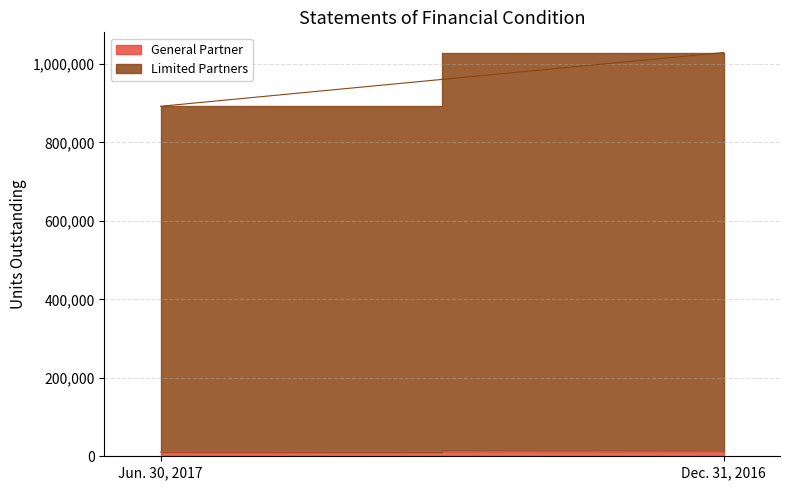

Reading right to left, extract all data points from this chart.

General Partner: 12676.7	11123.9
Limited Partners: 1016152.2	880721.4